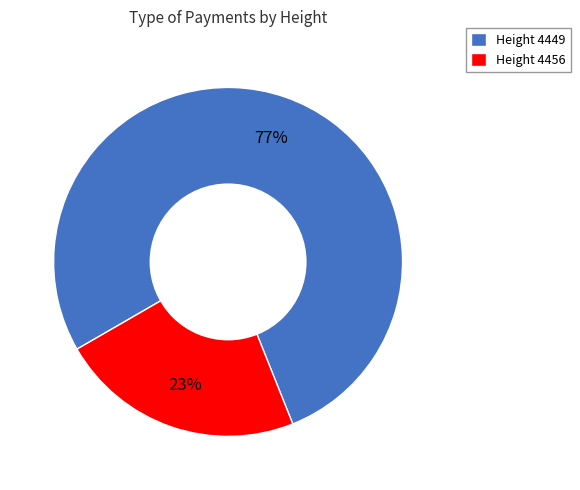

Which slice is the largest?

Height 4449